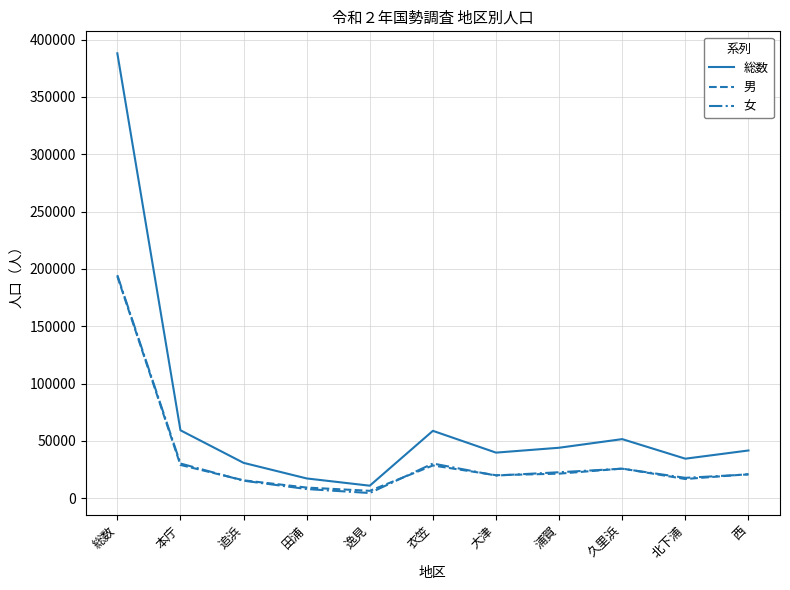

What is the difference between the 総数 values at 逸見 and 久里浜?

40631